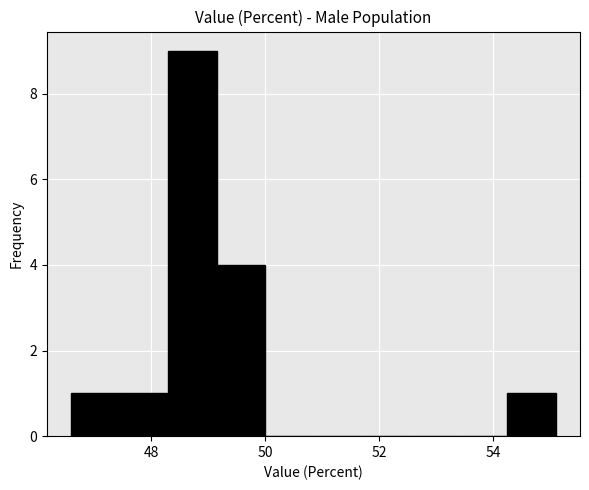

Reading left to right, transcribe this chart: for each bar, give the range it covers on the x-axis and its height. Neither the bar edges nor the heights are printed on the chart, so give them approximately, as read against the axes.

46.60 to 47.45: 1
47.45 to 48.30: 1
48.30 to 49.15: 9
49.15 to 50.00: 4
50.00 to 50.85: 0
50.85 to 51.70: 0
51.70 to 52.55: 0
52.55 to 53.40: 0
53.40 to 54.25: 0
54.25 to 55.10: 1